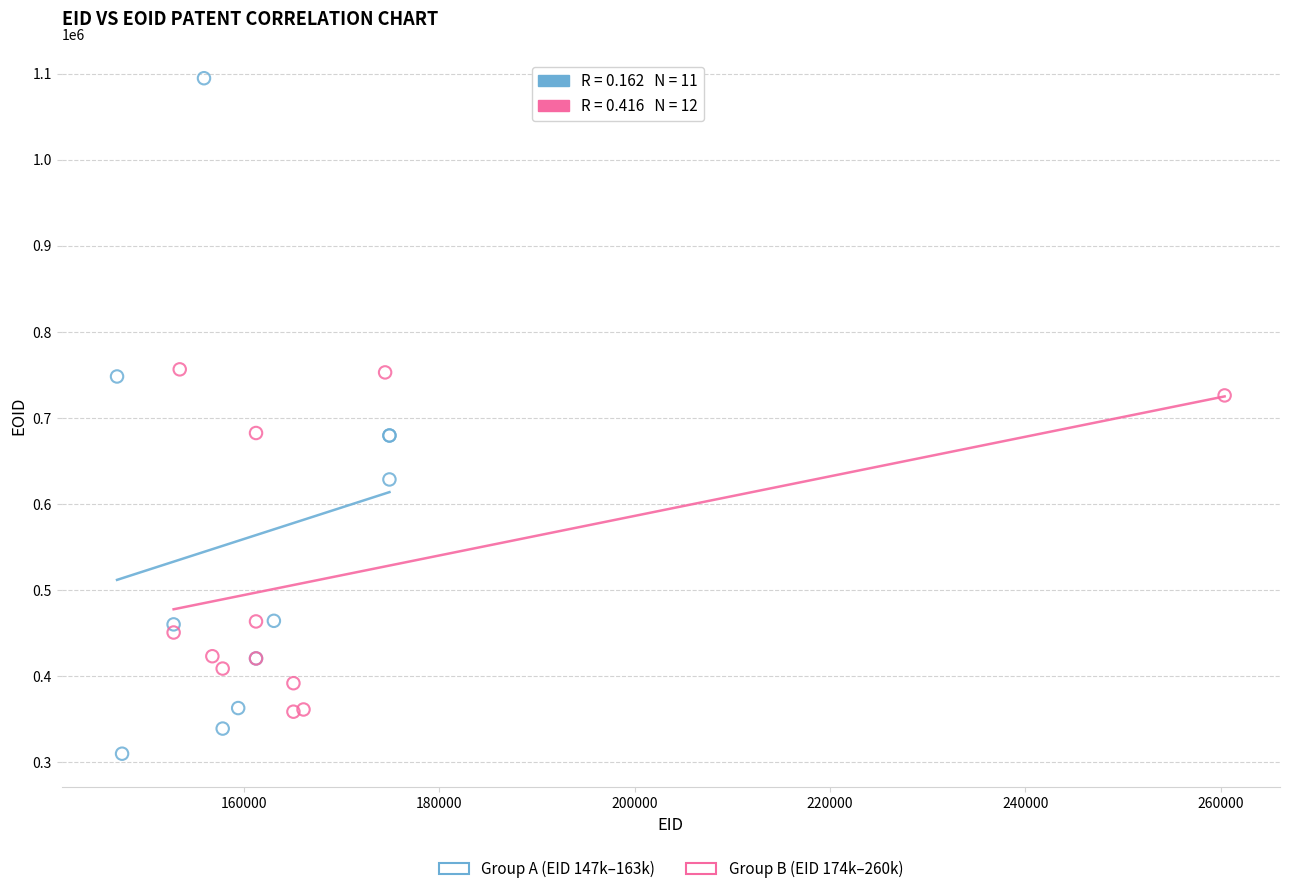

Which series contains the highest Y value?

Group A (EID 147k–163k)